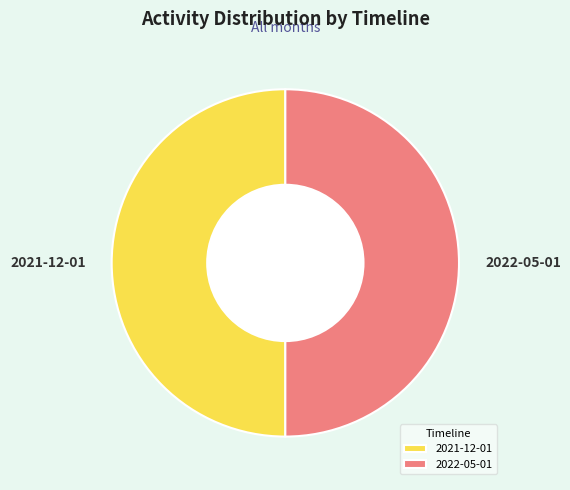

Count the number of slices in the pie.

2